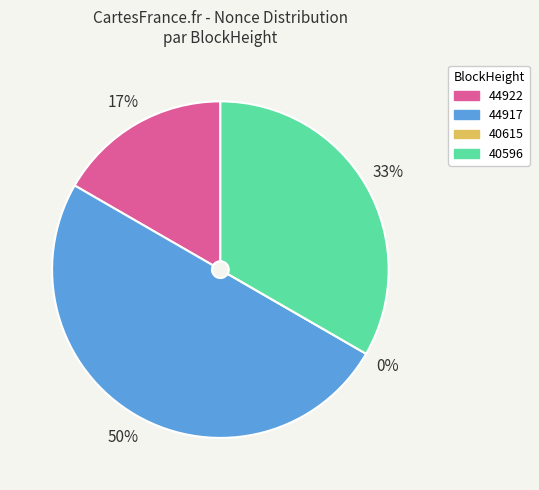

To the nearest percent, what is the difference between the 44922 and 44917 slice percentages?

33%